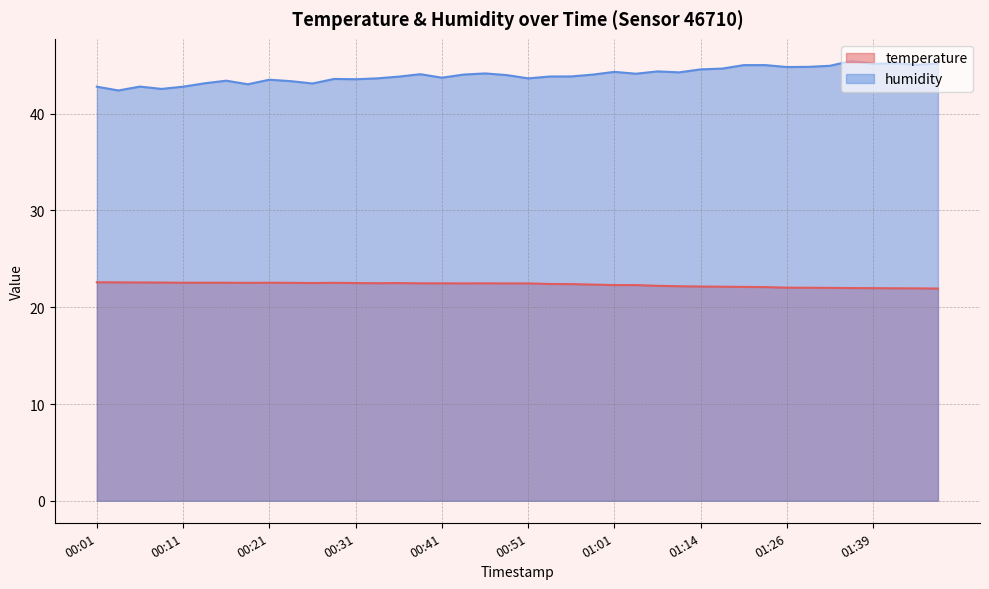

How many lines are shown in the chart?

2